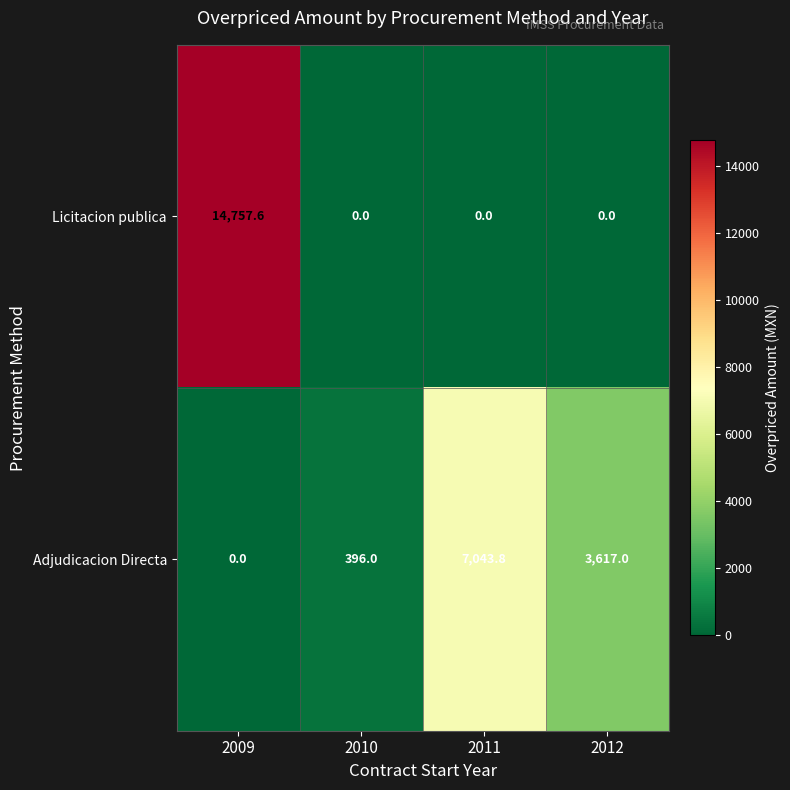

Which series has the largest total across all categories?

Licitacion publica